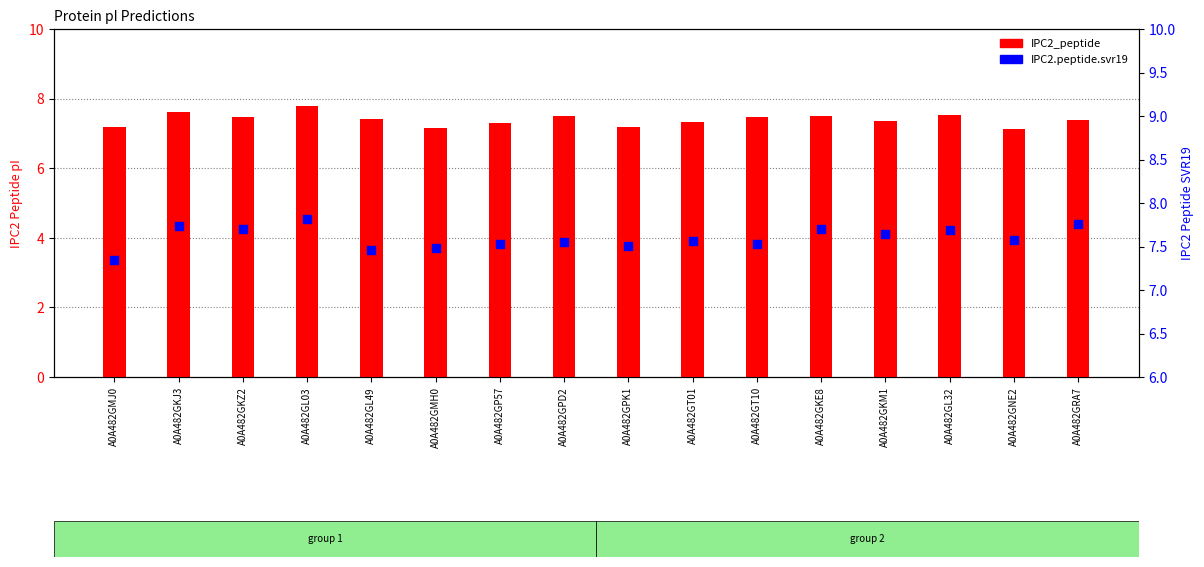

Which series contains the lowest Y value?

IPC2_peptide